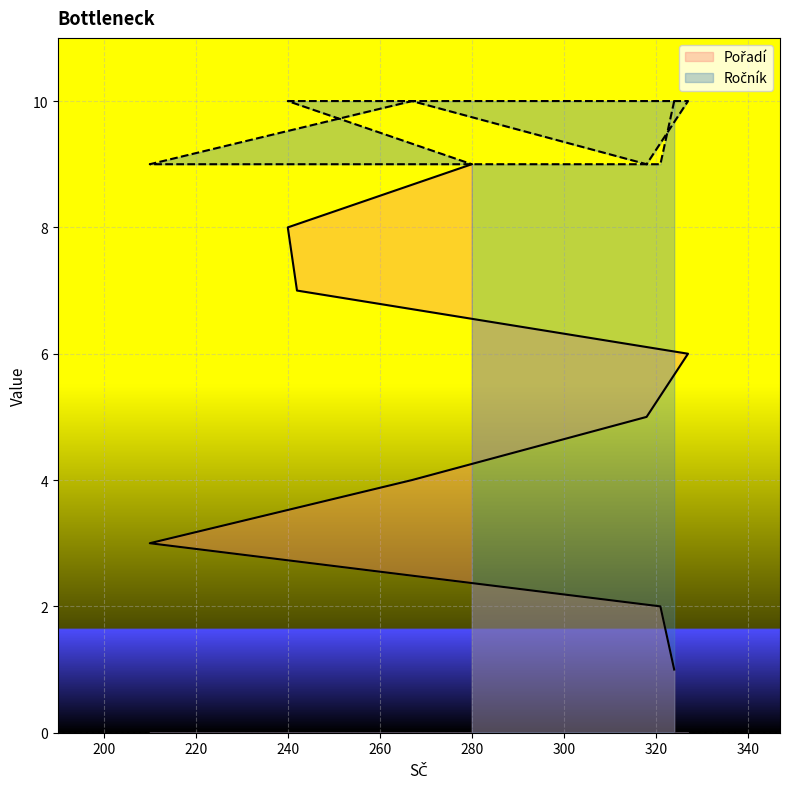

Rank the series at 240 from lowest to highest value.

Pořadí, Ročník